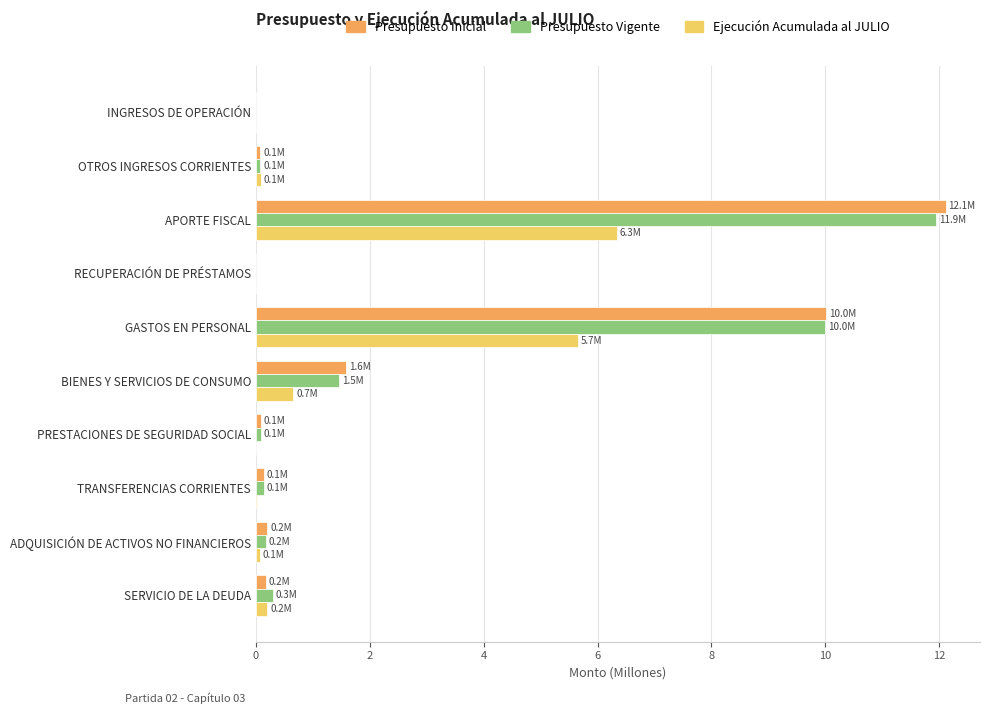

What is the sum of all Presupuesto Inicial values?

24.4